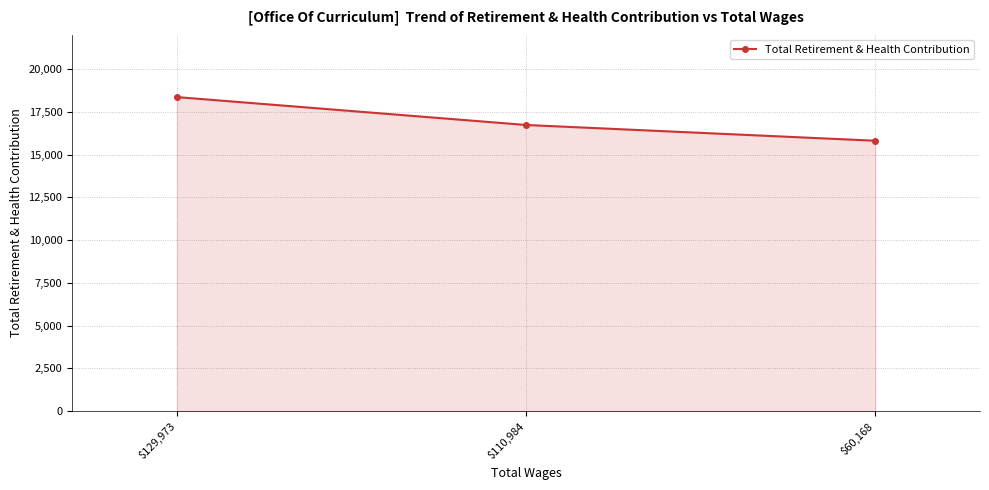

At which label is the value closest to 17086?

$110,984